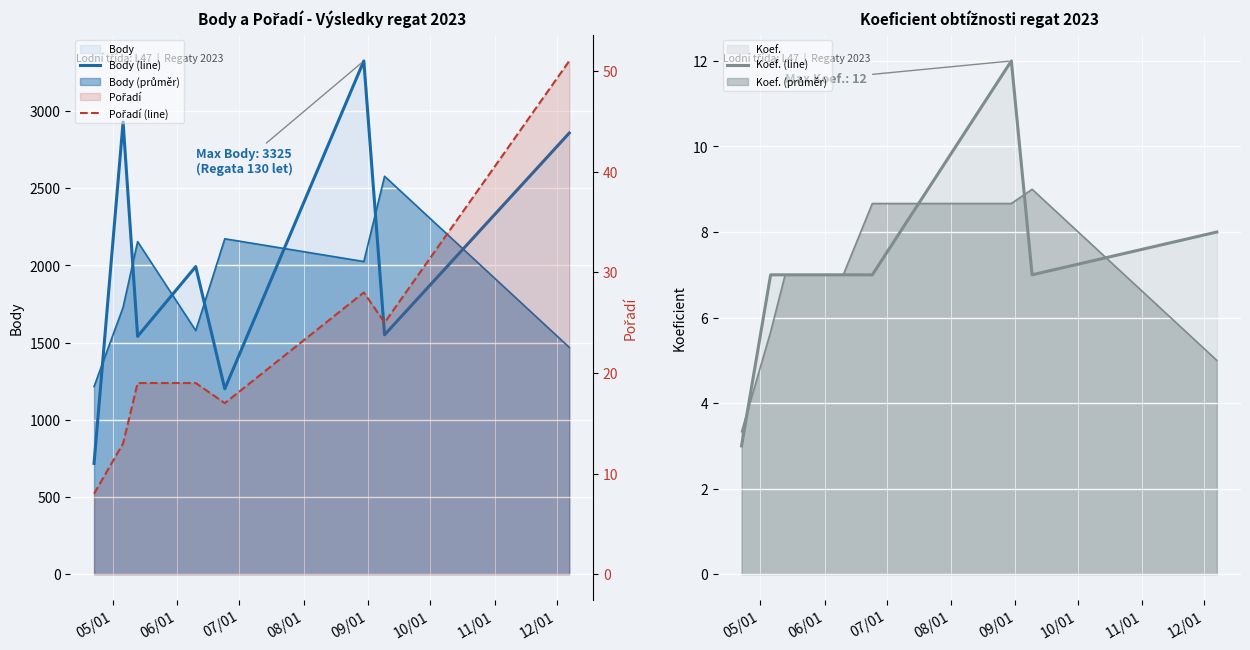

Count the number of data series in this chart.

3